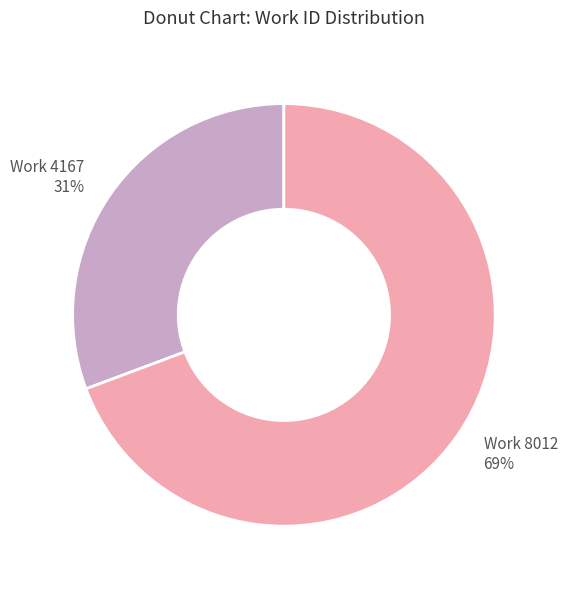

To the nearest percent, what is the average slice percentage?

50%